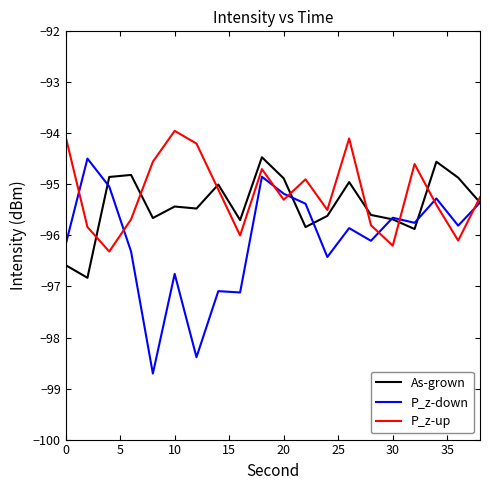

Which series has the widest spread of values?

P_z-down